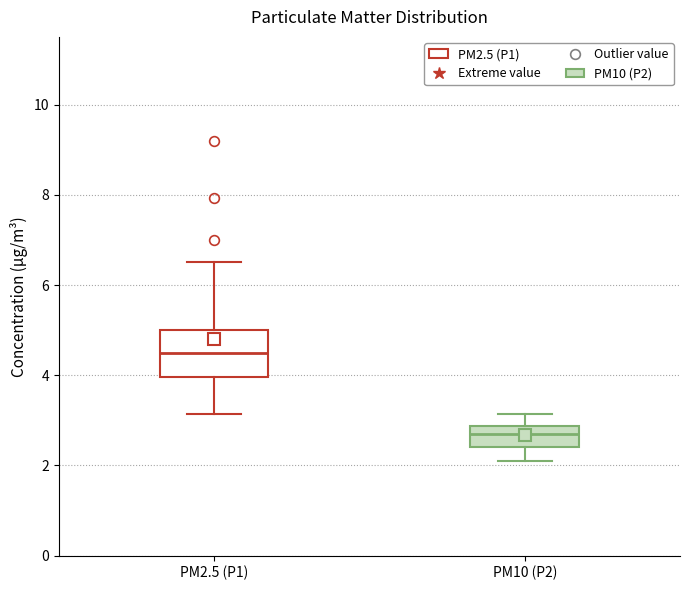

Comparing the boxes themselves (not the whiskers), which one is the tallest?

PM2.5 (P1)